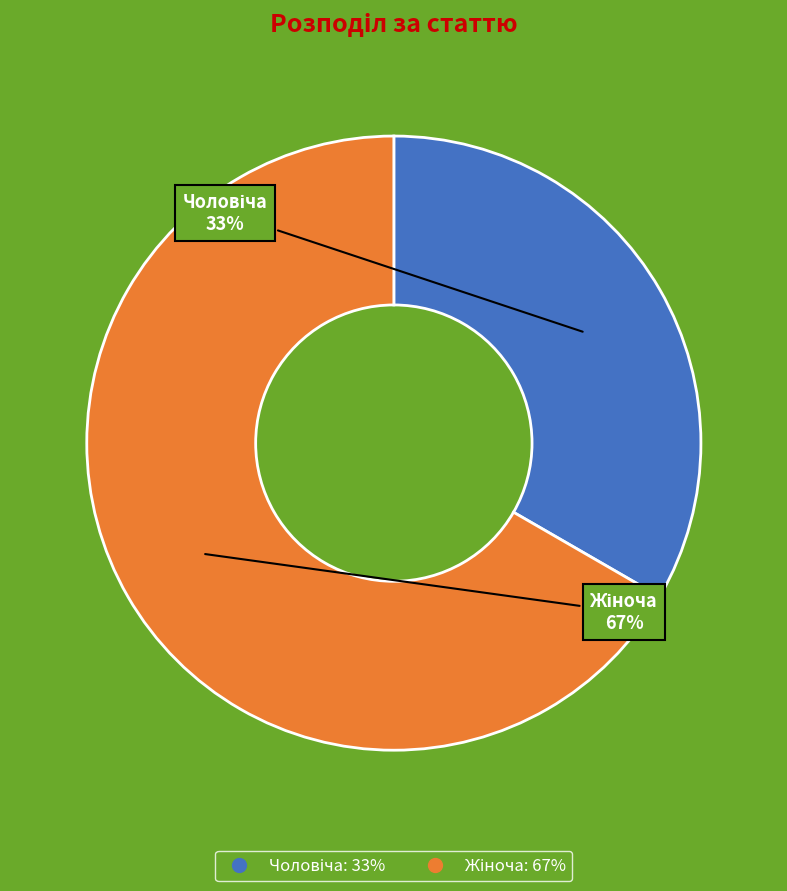

To the nearest percent, what is the average slice percentage?

50%